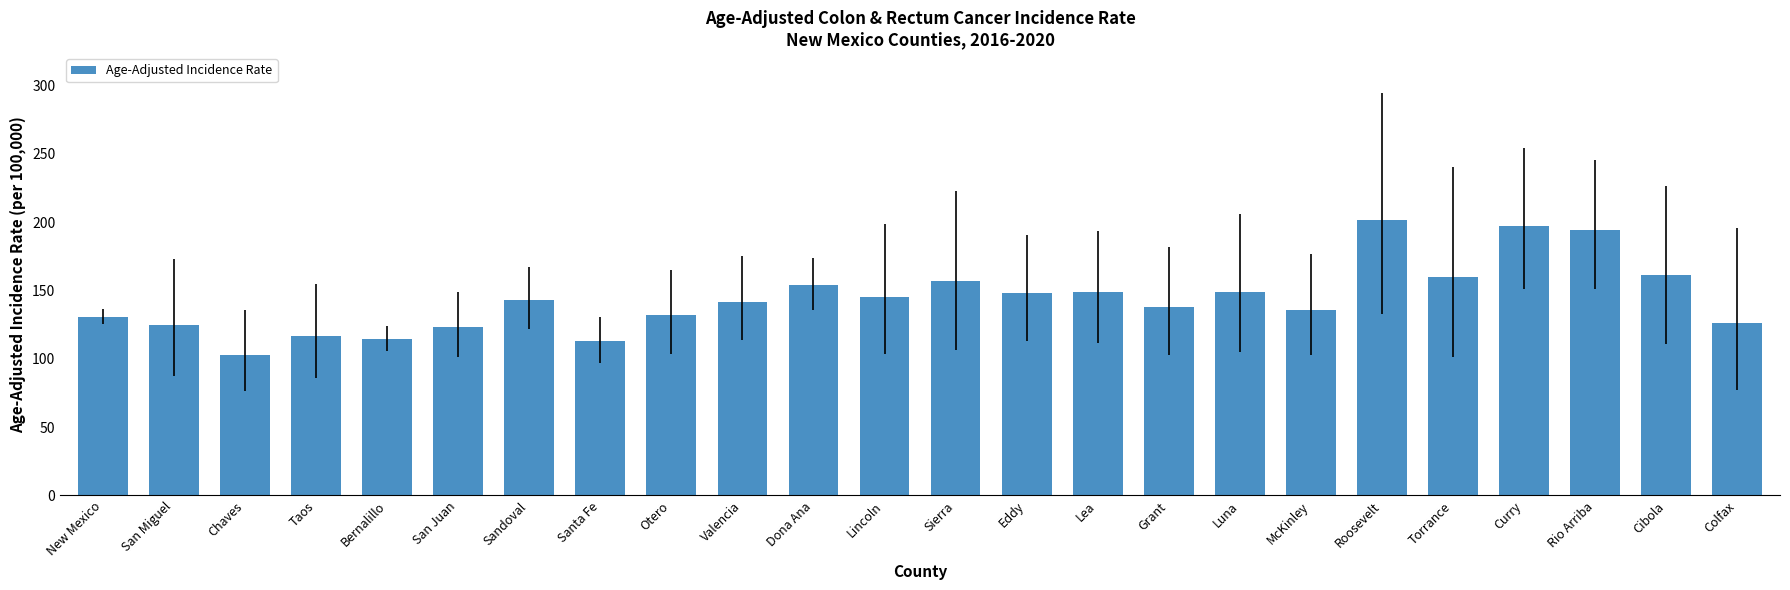

How many values exceed 143?

12